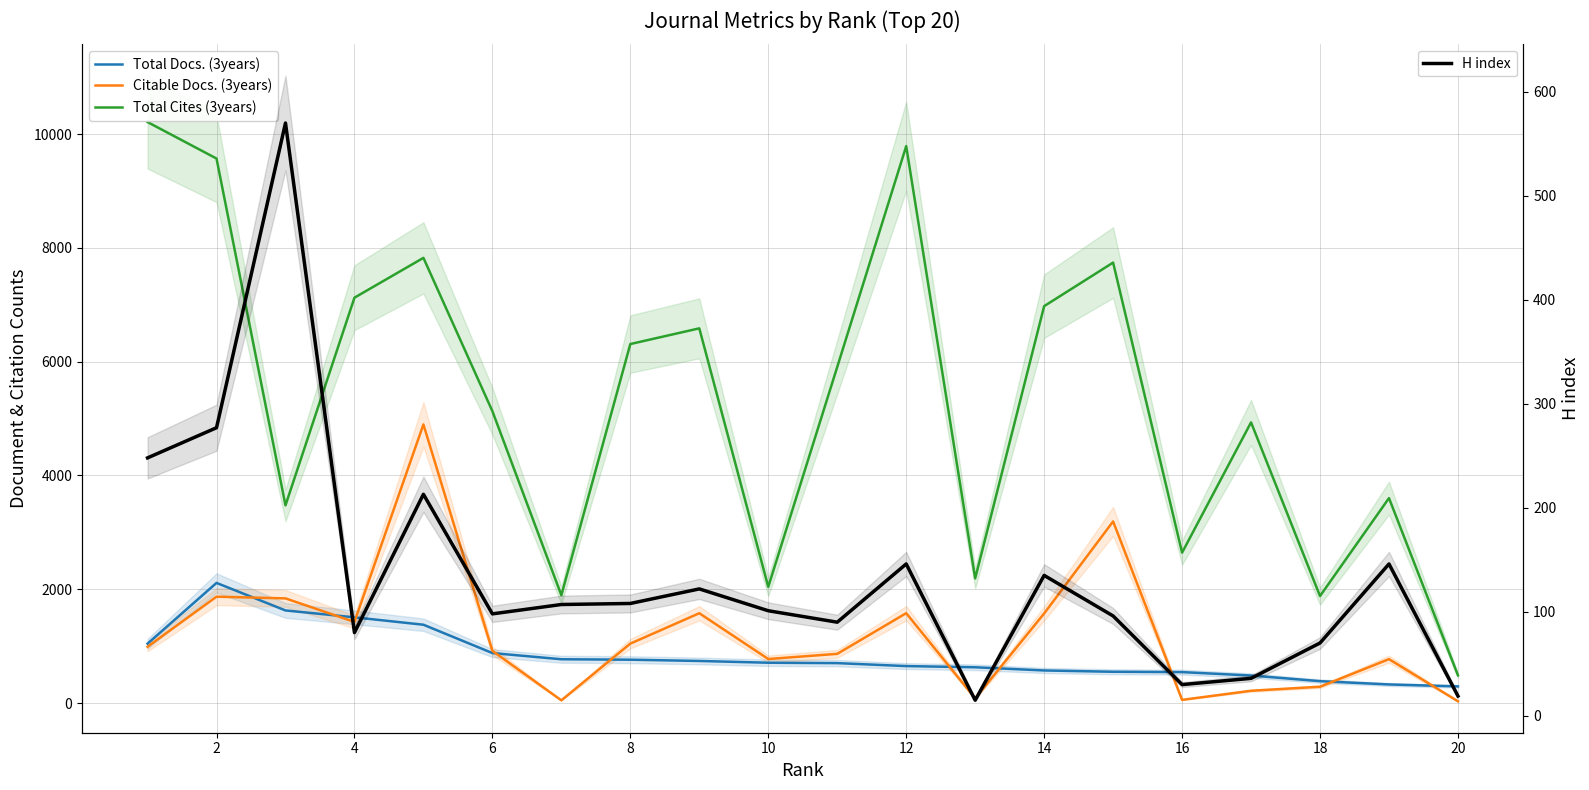

Does the chart display data point markers on the line(s)?

No